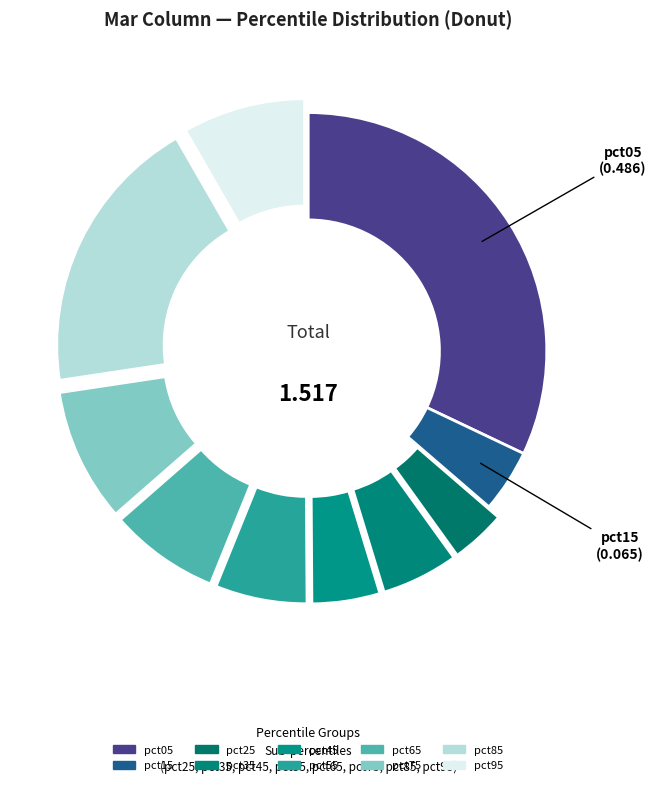

True or false: pct85 accounts for 14% of the total.

False